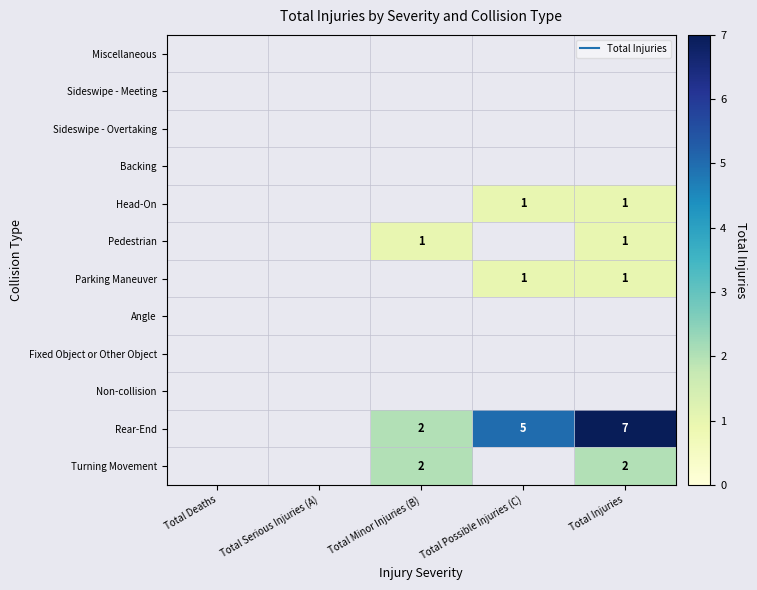

How many values in the Rear-End series exceed 2?

2